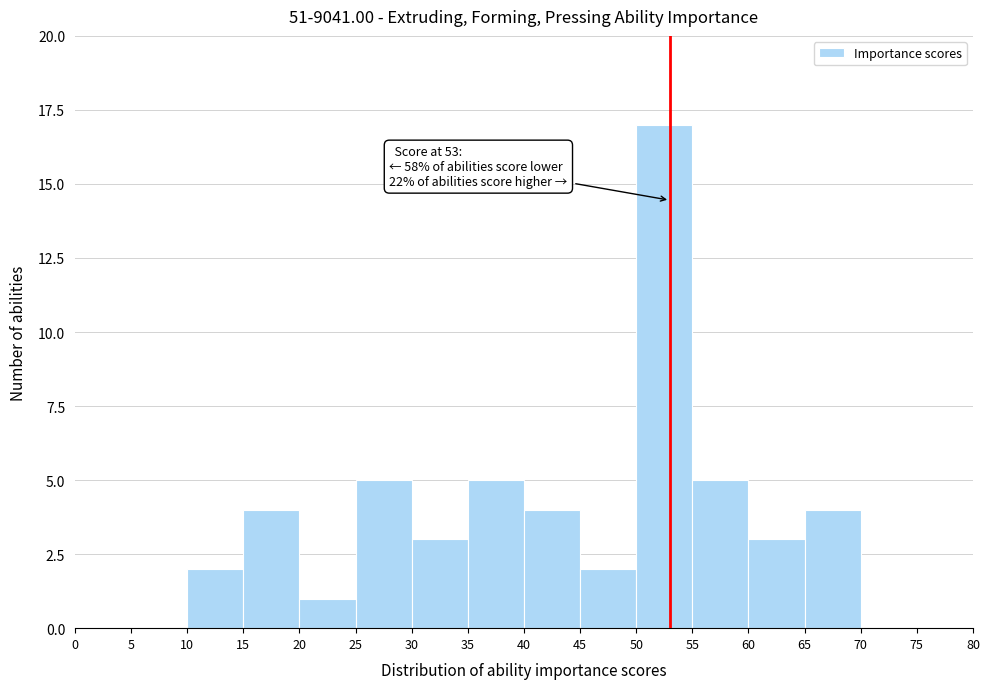

Over which range of the x-axis is the bar tallest?

50 to 55